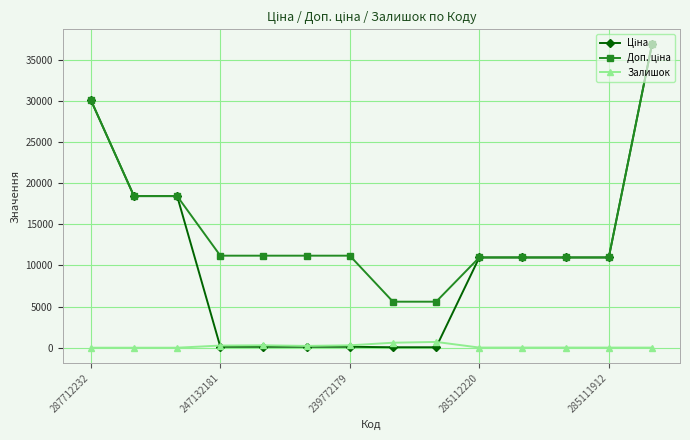

At how many categories does at least one series exceed 1751?

14